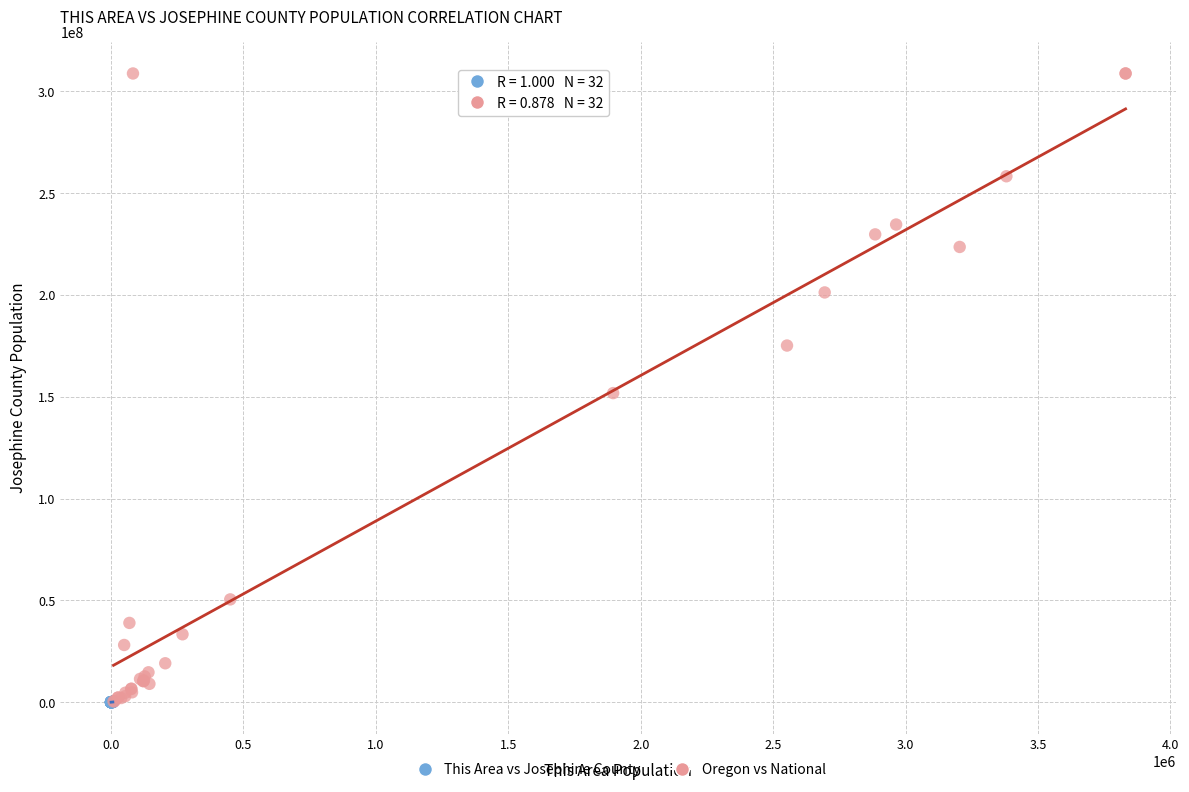

Which series has the widest spread of Y values?

Oregon vs National